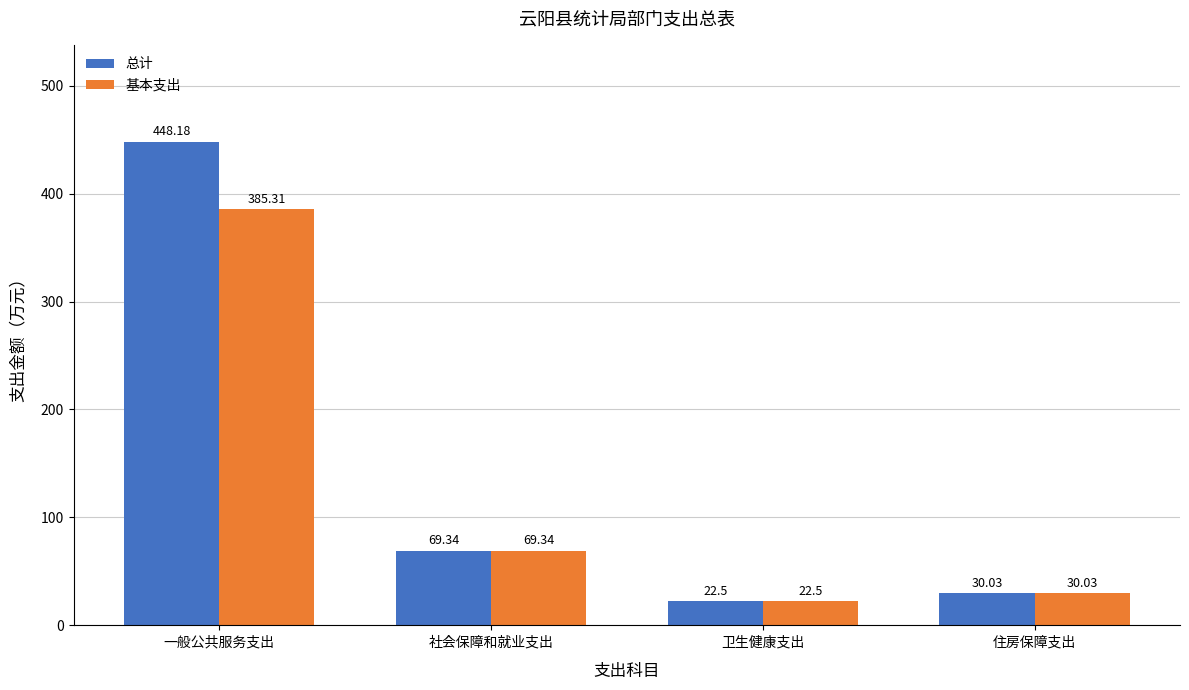

How many distinct data groups are displayed?

2